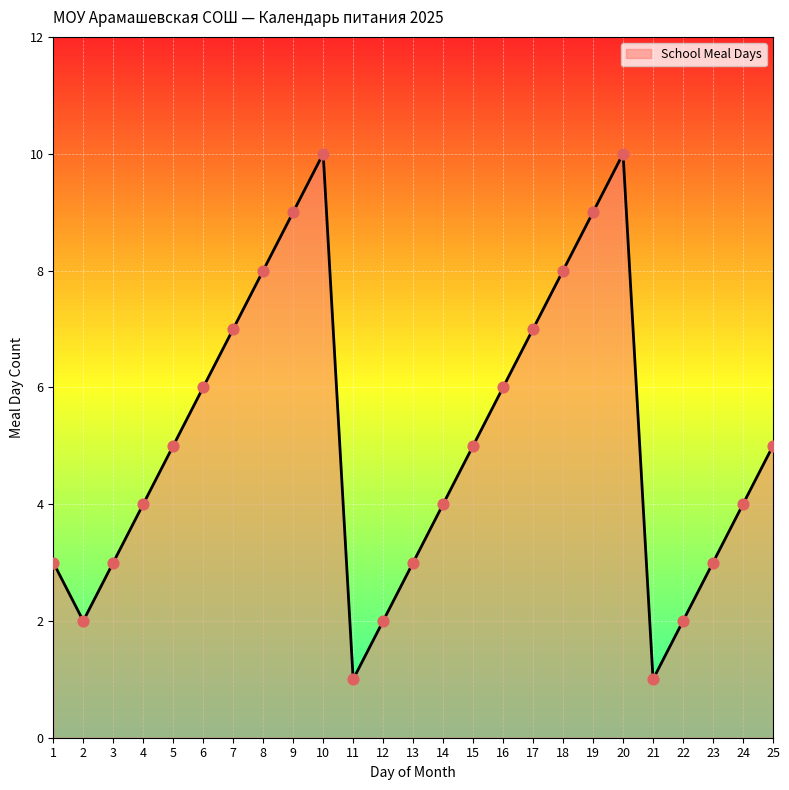

What is the ratio of the value at 7 to the value at 18?

0.9